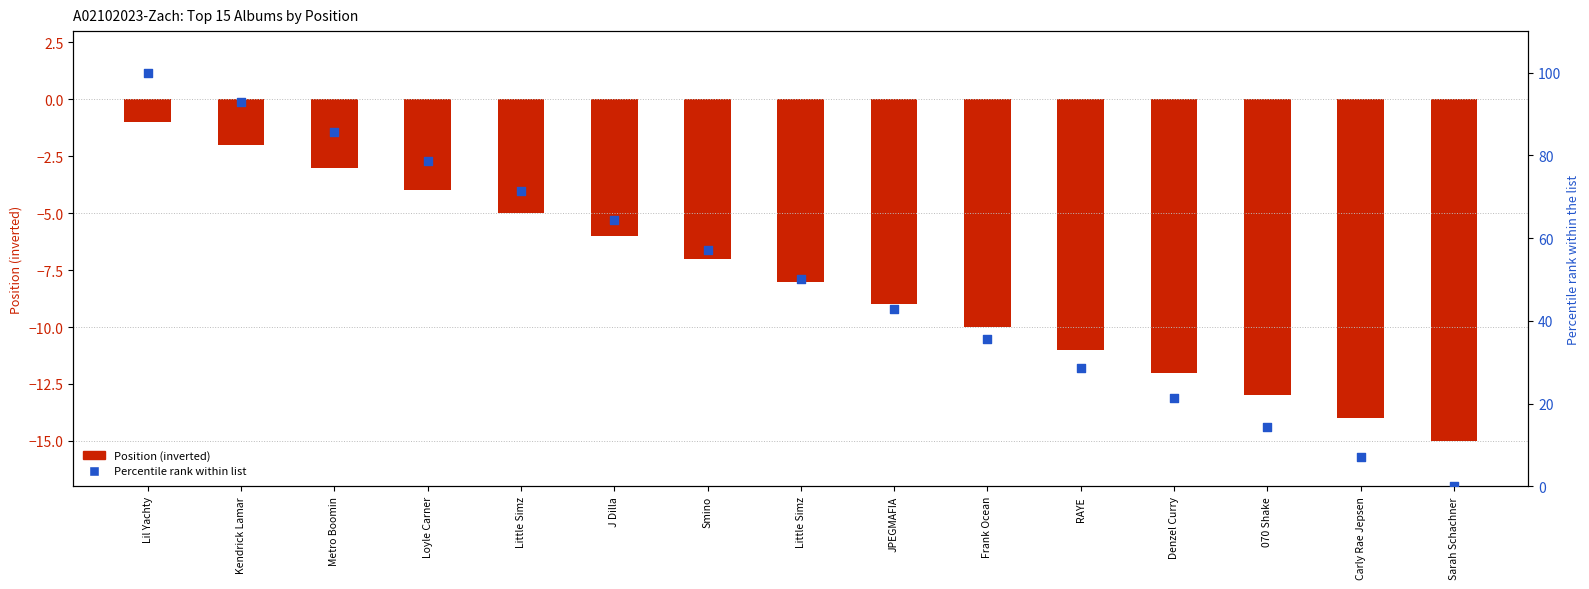

Which series has the largest Y range (max minus min)?

Percentile rank within list